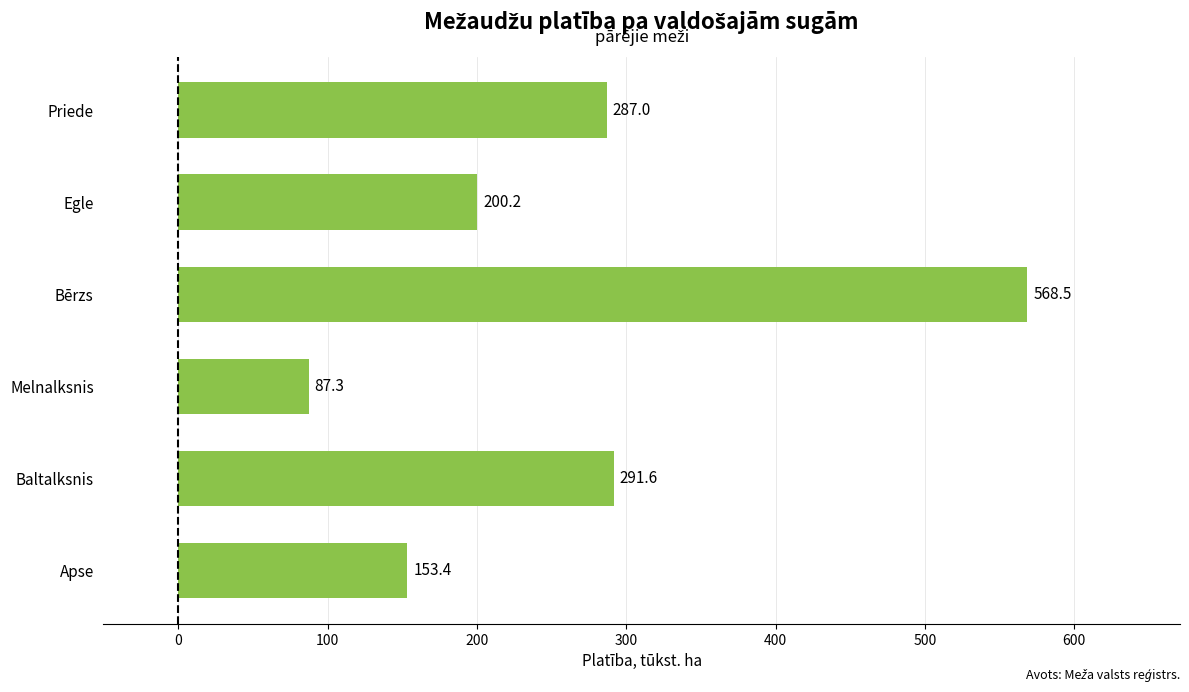

What is the sum of all values?

1587.9